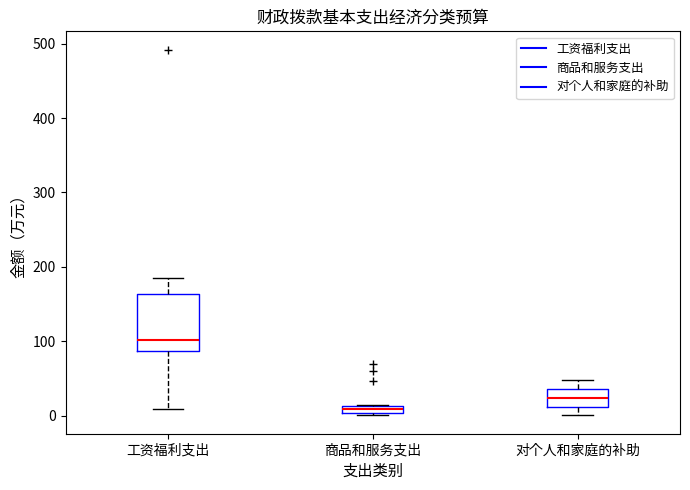

Where is the upper edge of the box for 商品和服务支出 on the y-axis? The values are not printed on the chart, so give them approximately, as read against the axis.

10